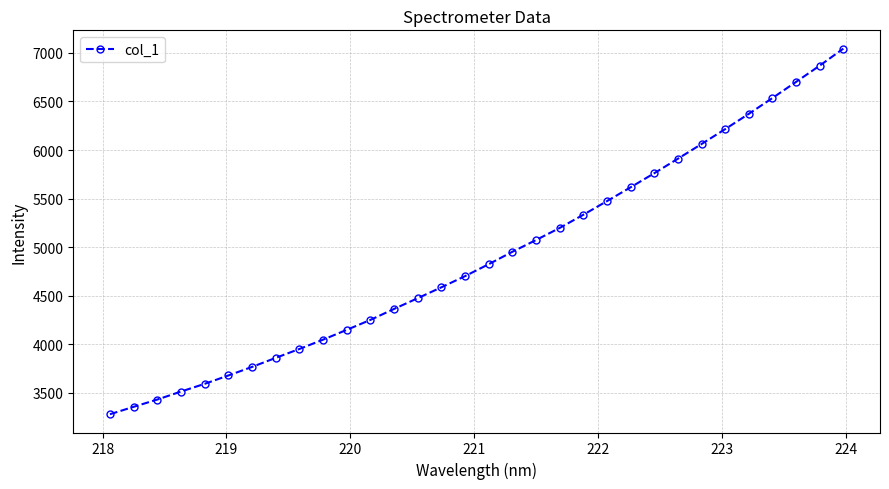

What is the difference between the maximum and minimum values?

3765.1